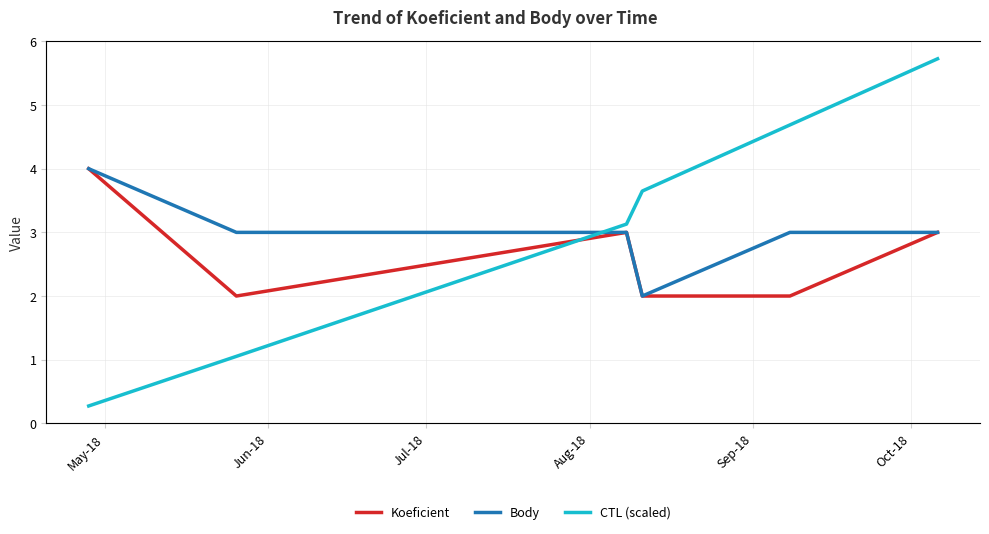

What is the highest value of the Body series?

4